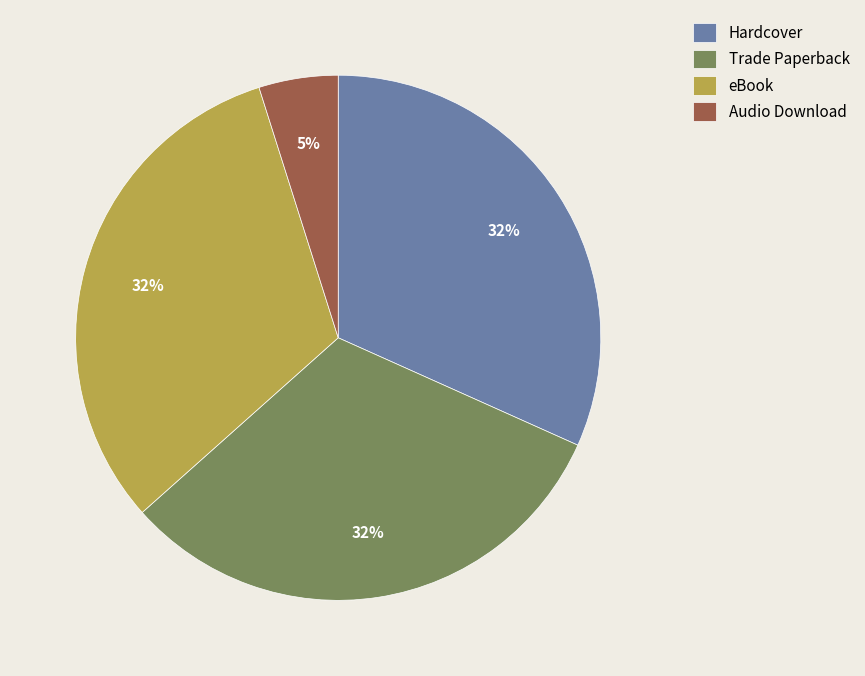

Which category has the smallest portion of the pie?

Audio Download